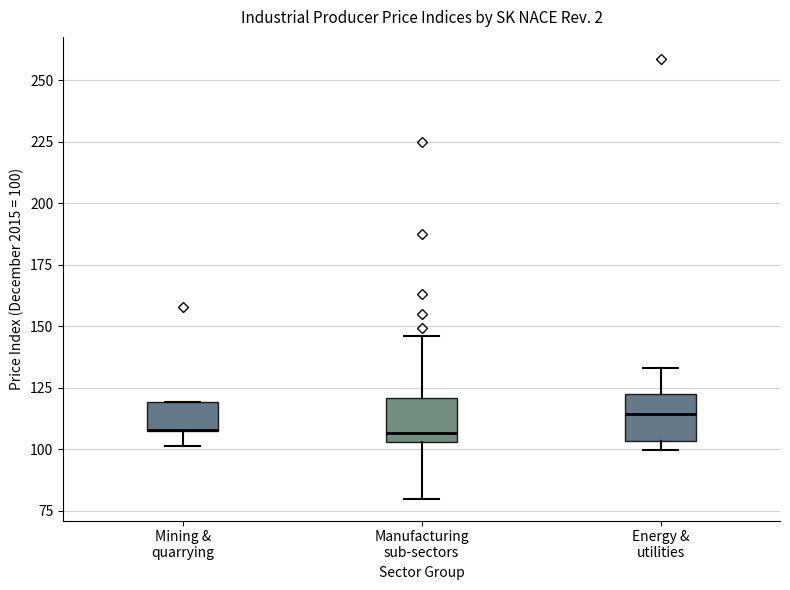

Reading left to right, transcribe this box plot: for each box, give where its median line is, the range the box spans, and where its two whiskers end, as read against the y-axis. The values are not printed on the chart, so give them approximately, as read against the axis.

Mining & quarrying: median 110 (drawn on the box's lower edge), box 110 to 120, whiskers 100 to 120
Manufacturing sub-sectors: median 105 (just above the box's lower edge), box 105 to 120, whiskers 80 to 145
Energy & utilities: median 115, box 105 to 120, whiskers 100 to 135